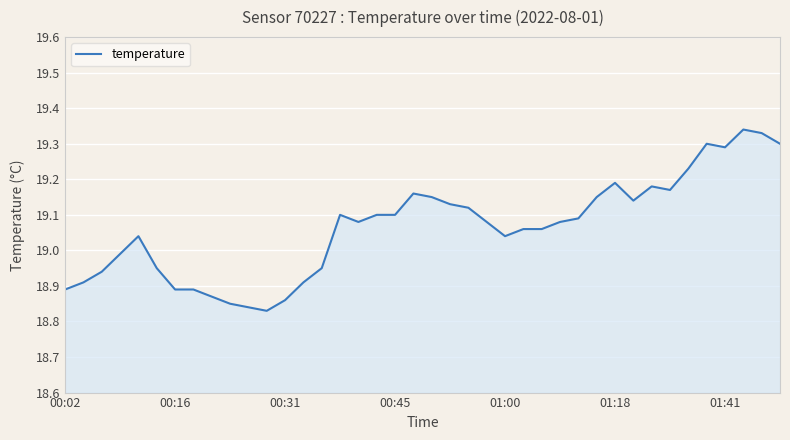

What is the difference between the maximum and minimum values?

0.5